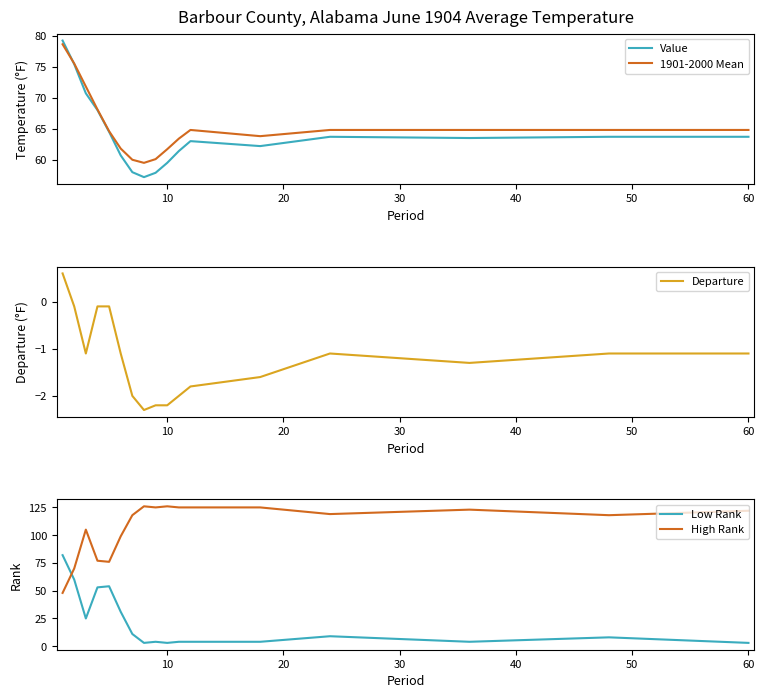

Count the number of categories in the chart.

17